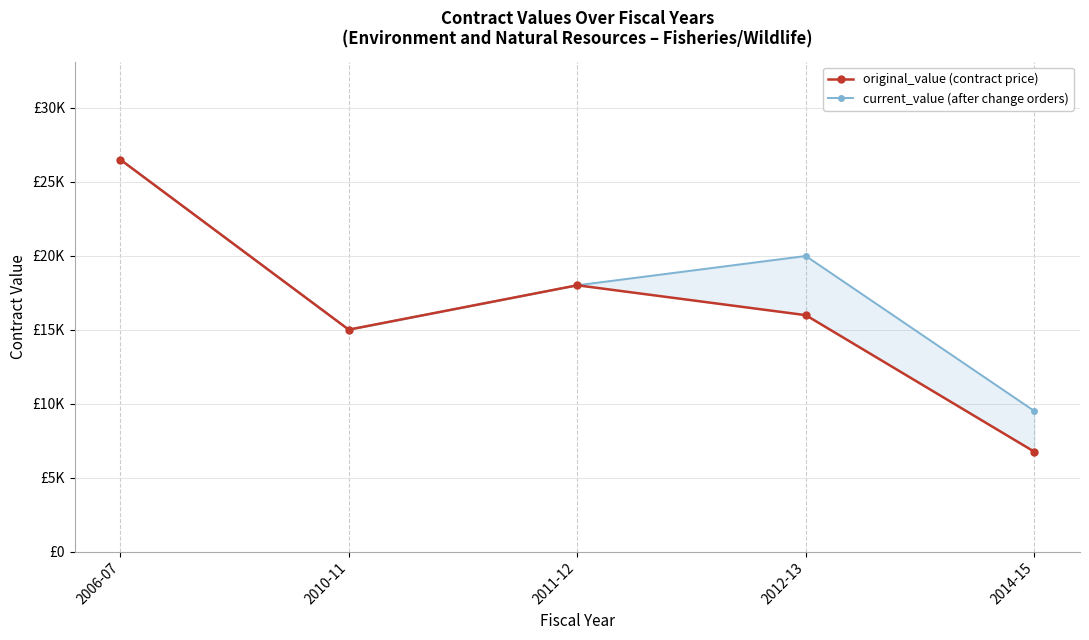

What is the label of the 1st point from the left?

2006-07